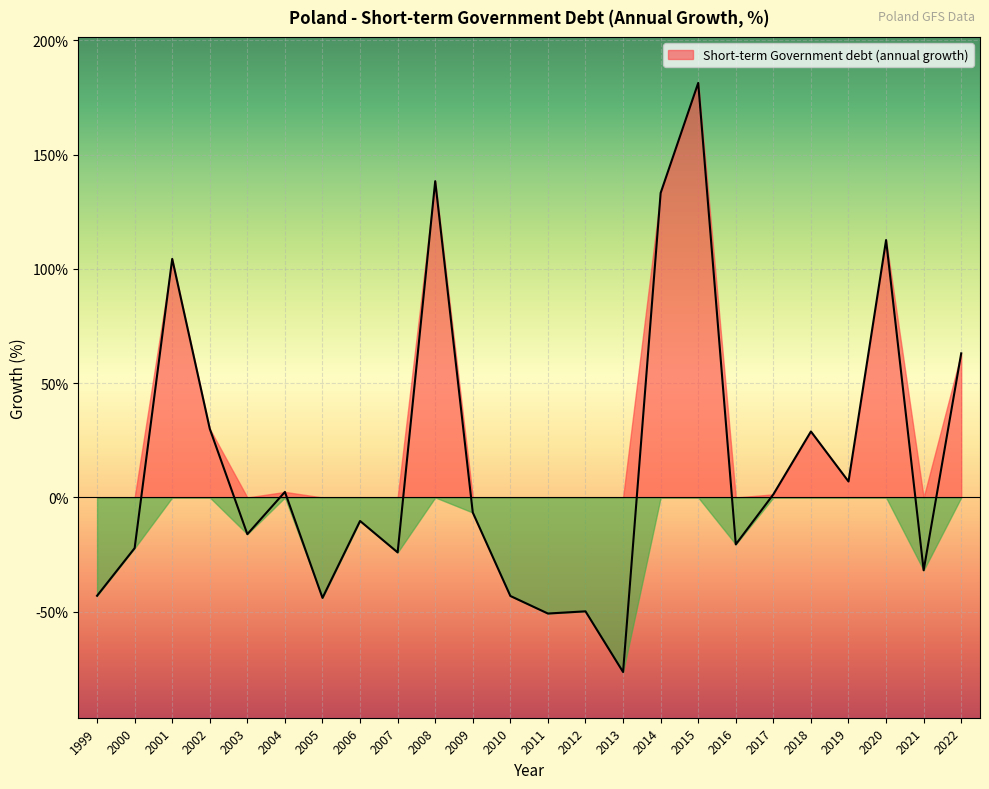

What is the value of the 20th point from the left?

28.9